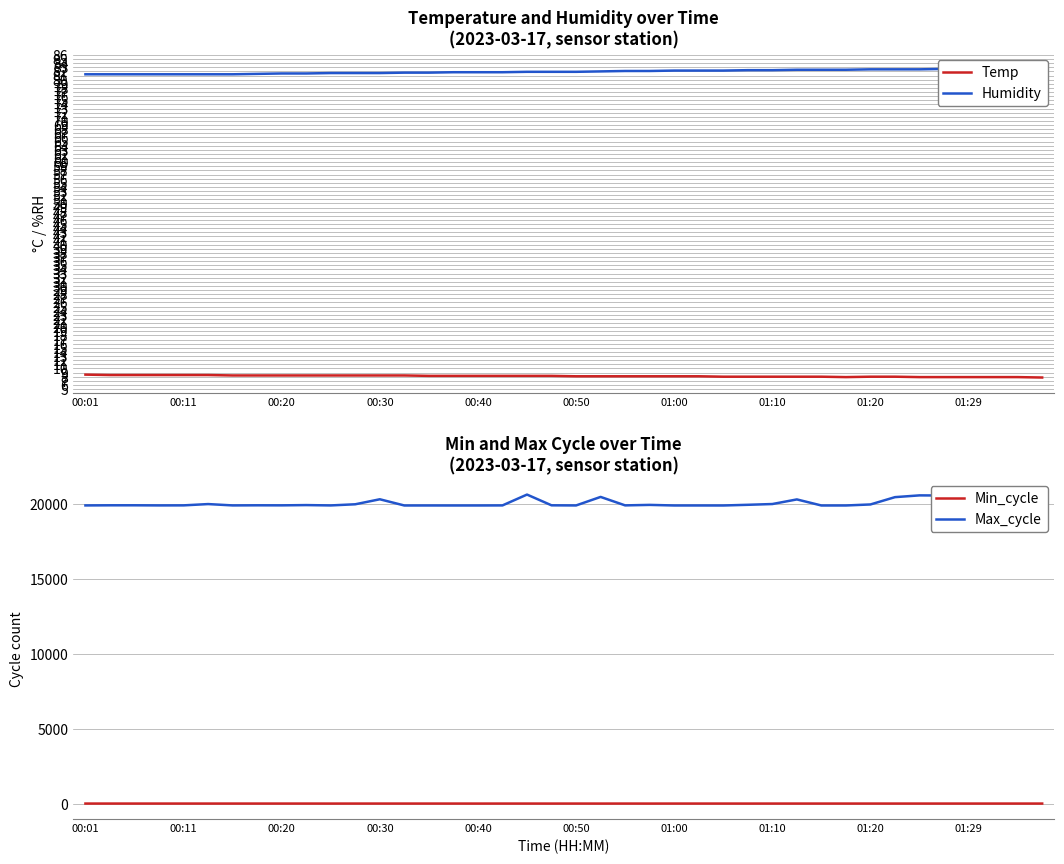

Which series has the largest total across all categories?

Max_cycle